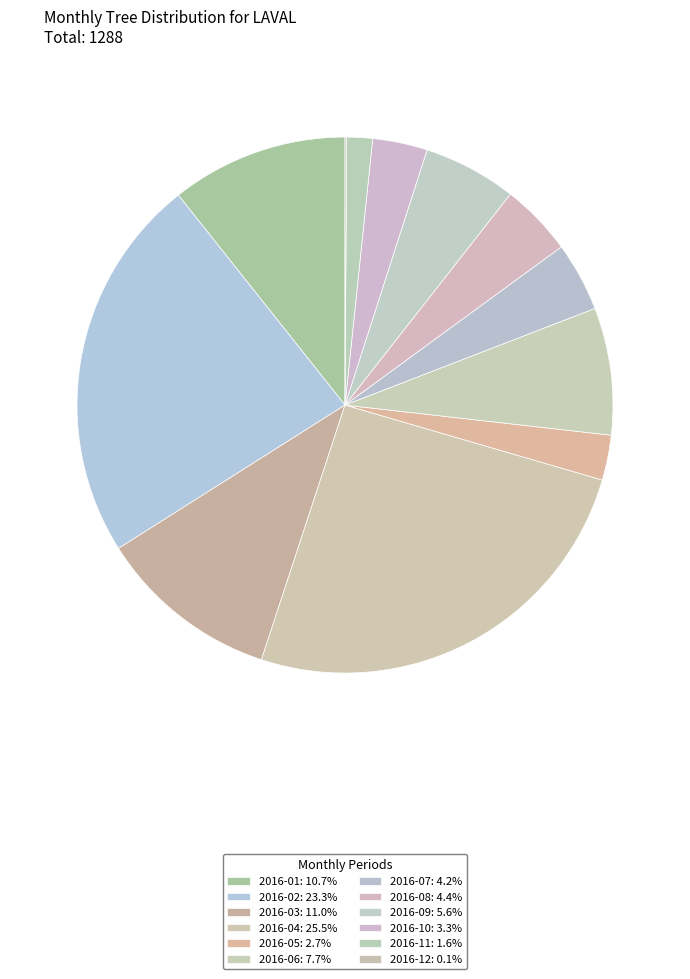

Which category has the smallest portion of the pie?

2016-12